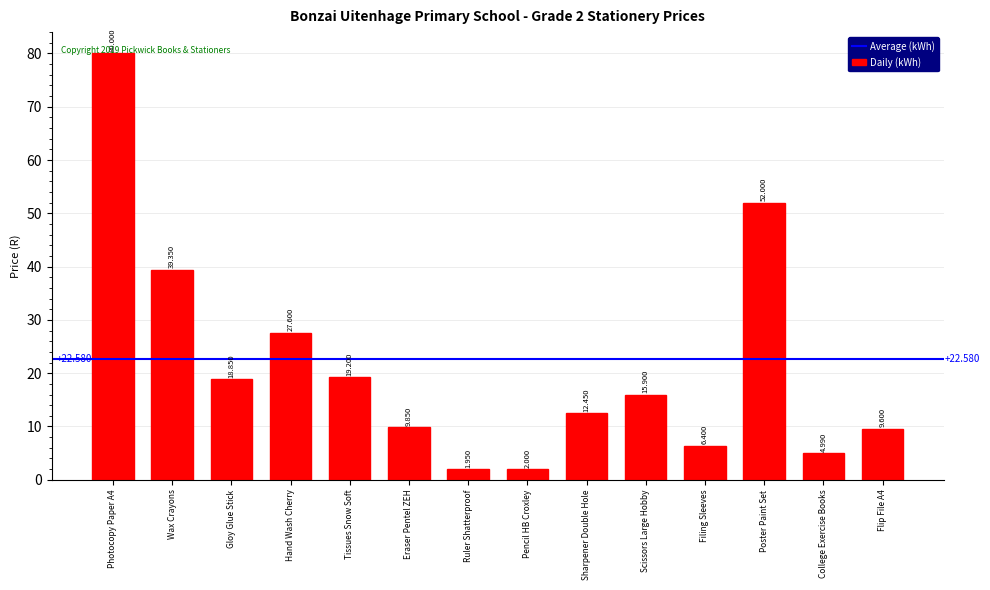

True or false: the data shows 9.6 at Flip File A4.

True